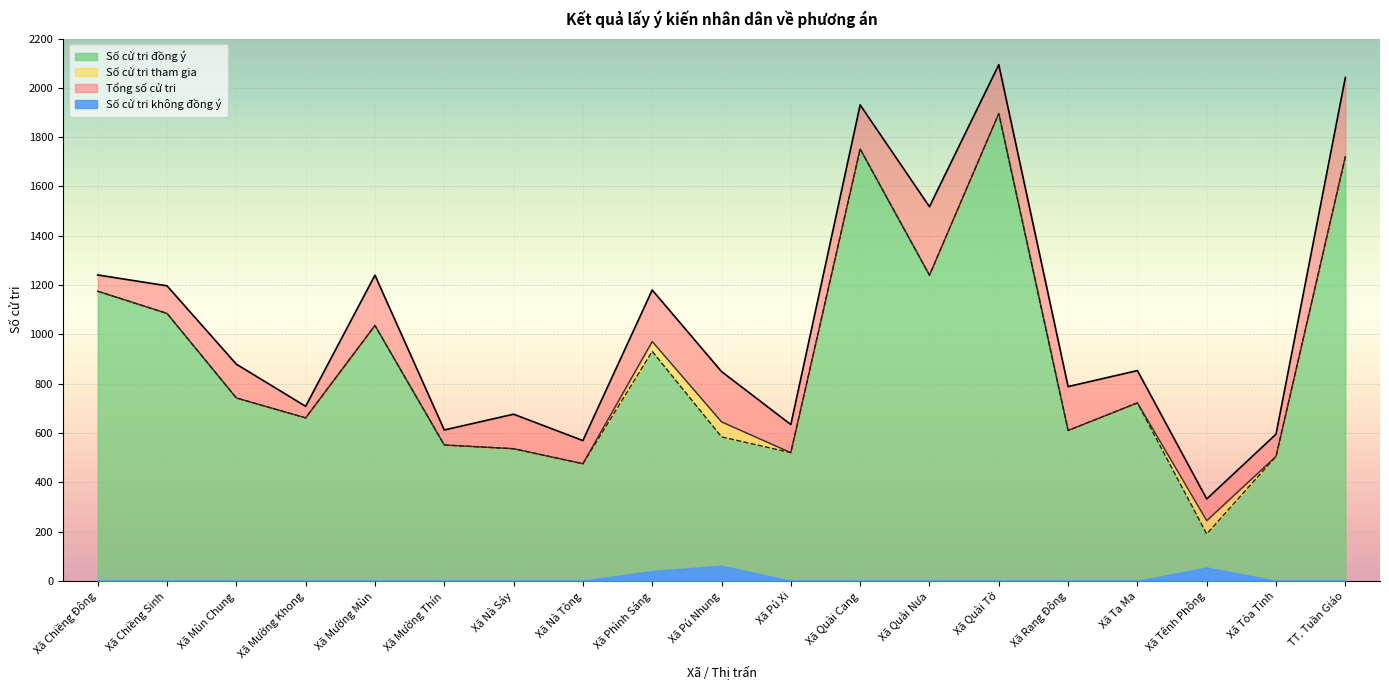

Rank the categories by Số cử tri tham gia value from lowest to highest.

Xã Tênh Phông, Xã Nà Tòng, Xã Tỏa Tỉnh, Xã Pú Xi, Xã Nà Sáy, Xã Mường Thín, Xã Rạng Đông, Xã Pú Nhung, Xã Mường Khong, Xã Ta Ma, Xã Mùn Chung, Xã Phình Sáng, Xã Mường Mùn, Xã Chiềng Sinh, Xã Chiềng Đông, Xã Quài Nưa, TT. Tuần Giáo, Xã Quài Cang, Xã Quài Tở